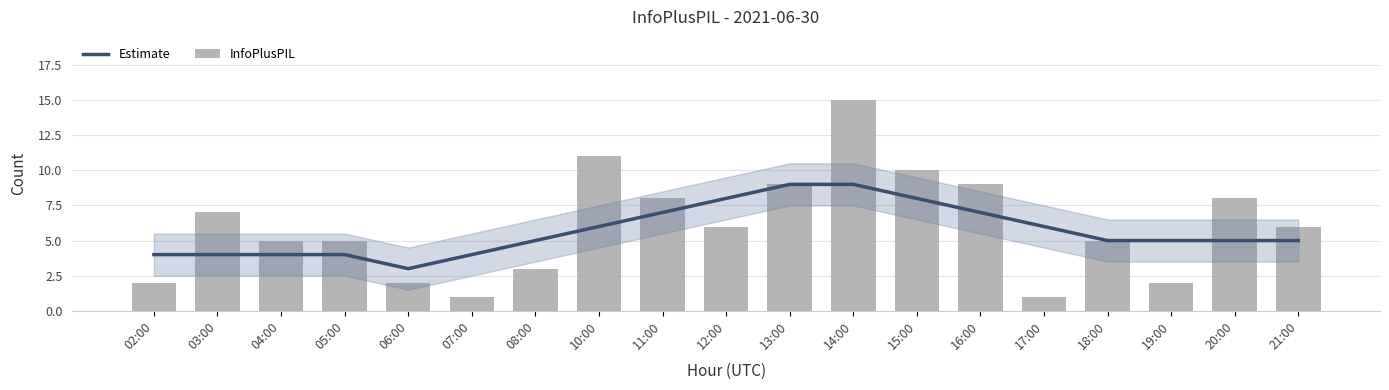

What is the difference between the highest and lowest values at 07:00?

3